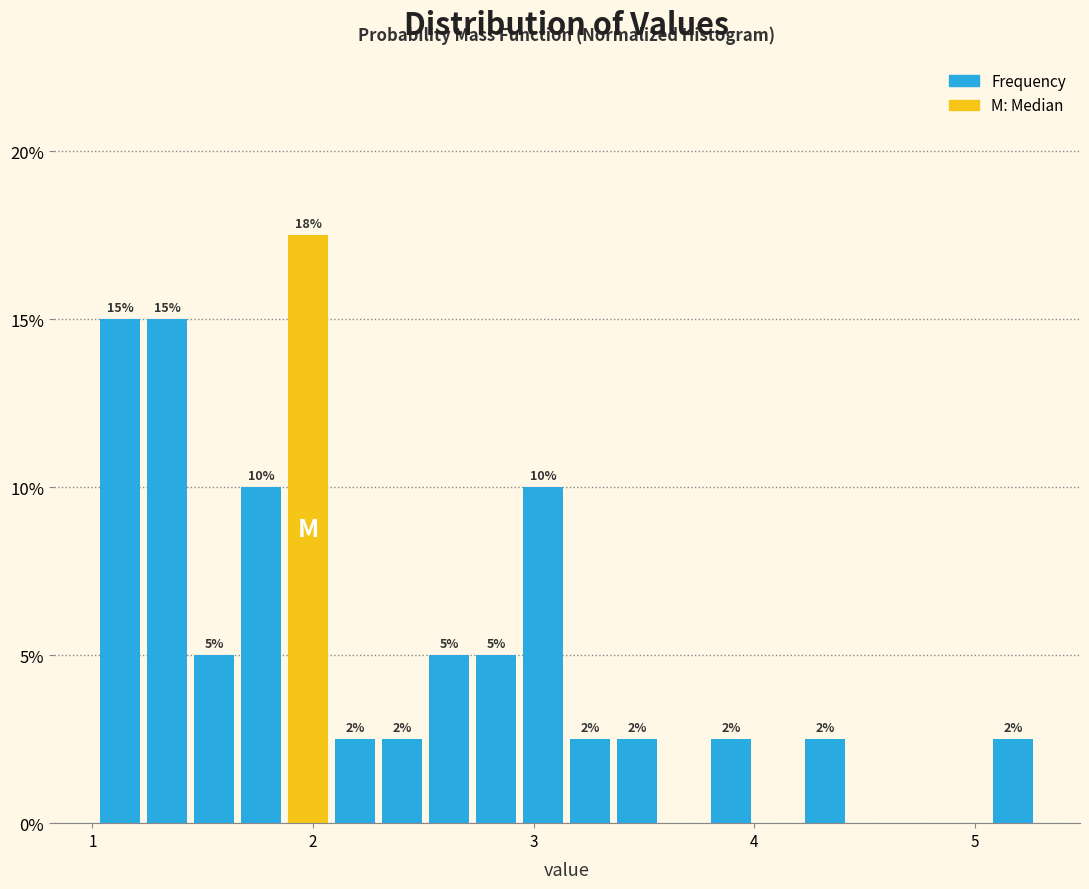

Around what value on the x-axis is the tallest bar? Give the approximate position of its centre, as read against the axis.

2.0